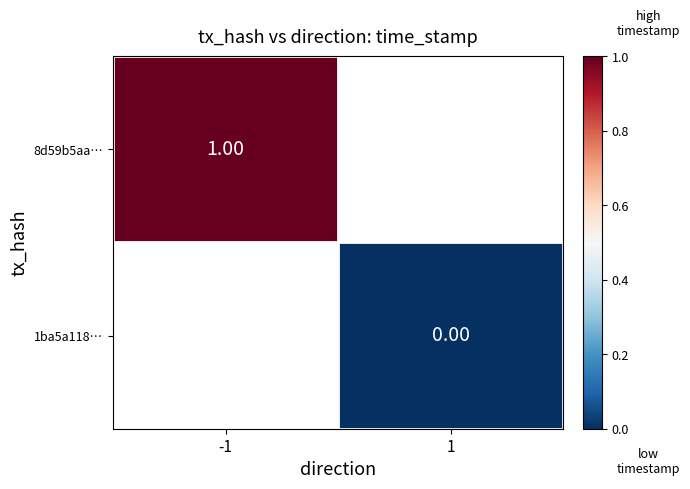

Rank the series by their maximum value, from highest to lowest.

8d59b5aa…, 1ba5a118…